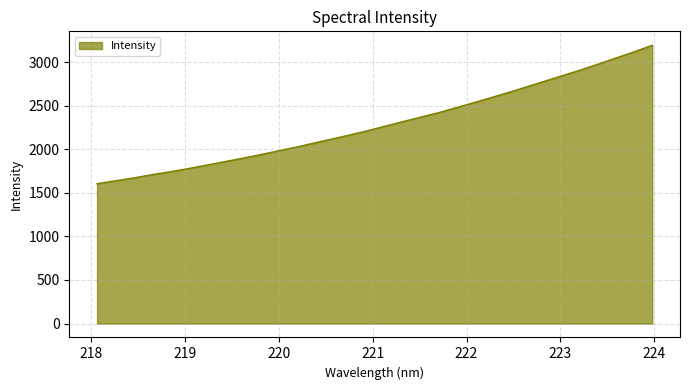

What is the maximum value shown in the chart?

3192.3